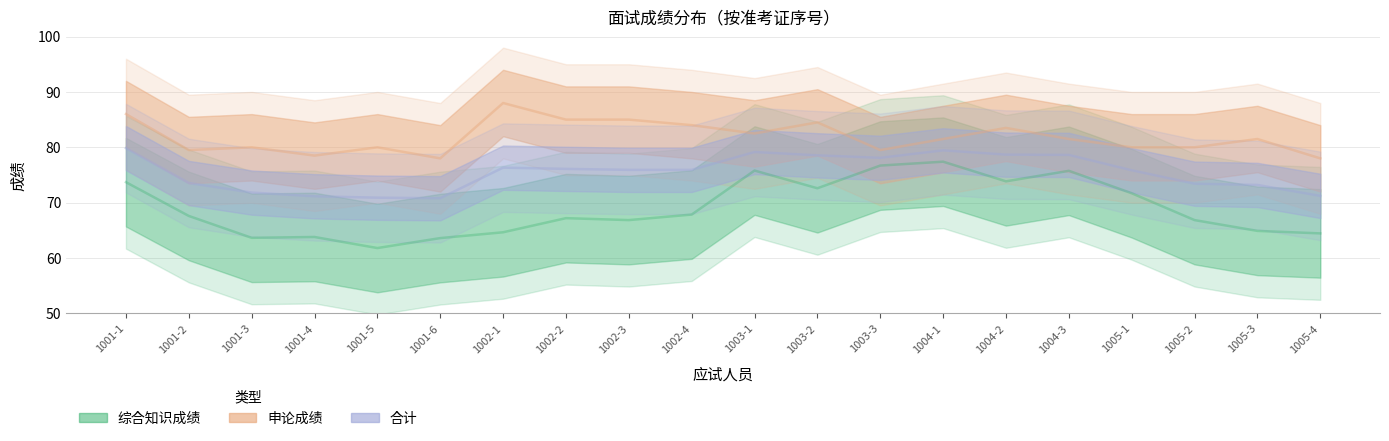

Does the chart have visible grid lines?

Yes